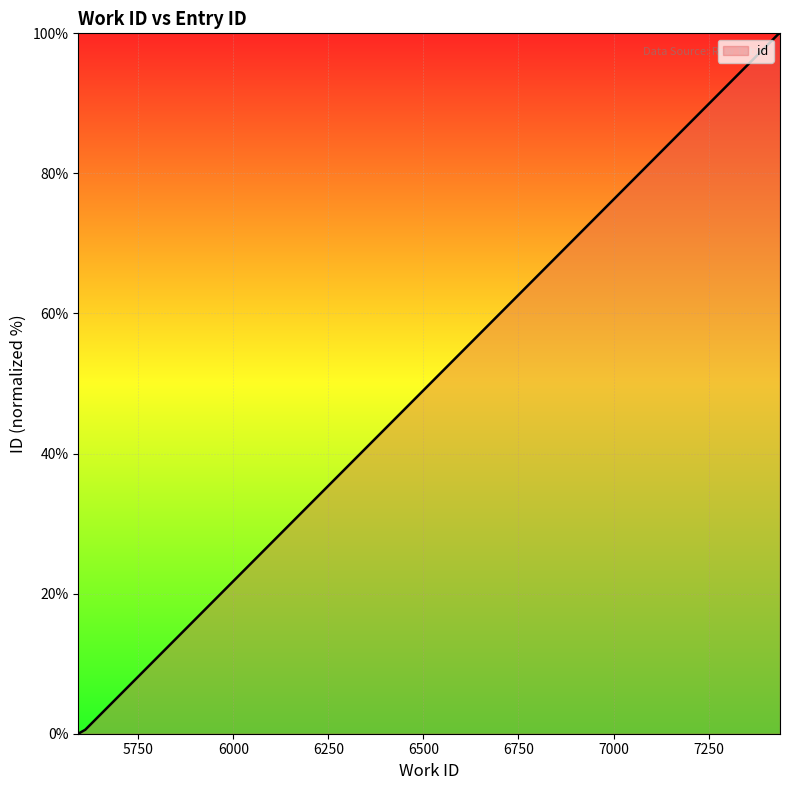

What is the sum of all values?

301.0